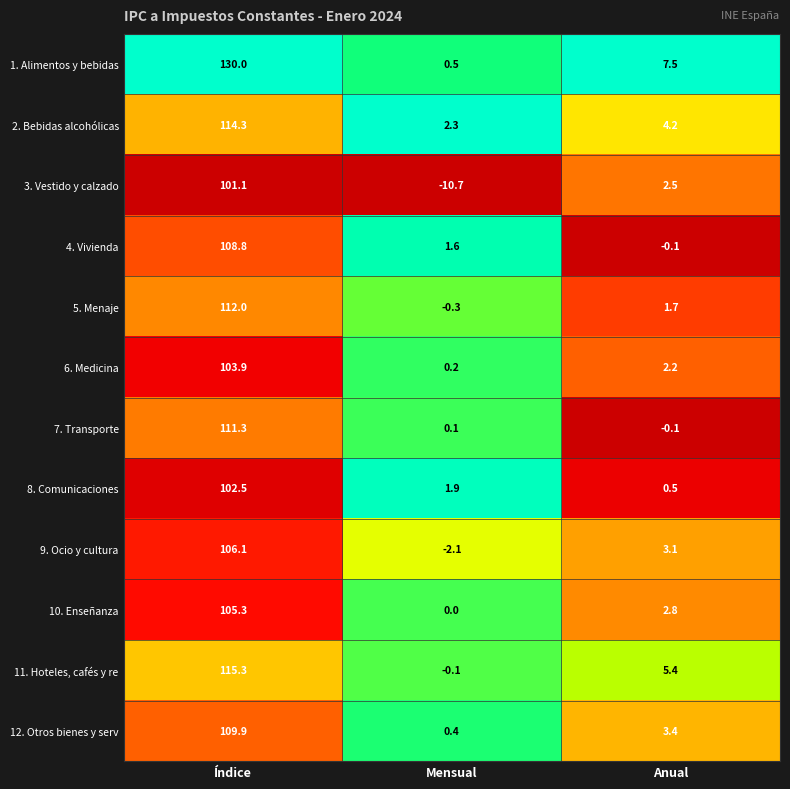

Rank the series by their maximum value, from highest to lowest.

1. Alimentos y bebidas, 11. Hoteles, cafés y re, 2. Bebidas alcohólicas, 5. Menaje, 7. Transporte, 12. Otros bienes y serv, 4. Vivienda, 9. Ocio y cultura, 10. Enseñanza, 6. Medicina, 8. Comunicaciones, 3. Vestido y calzado